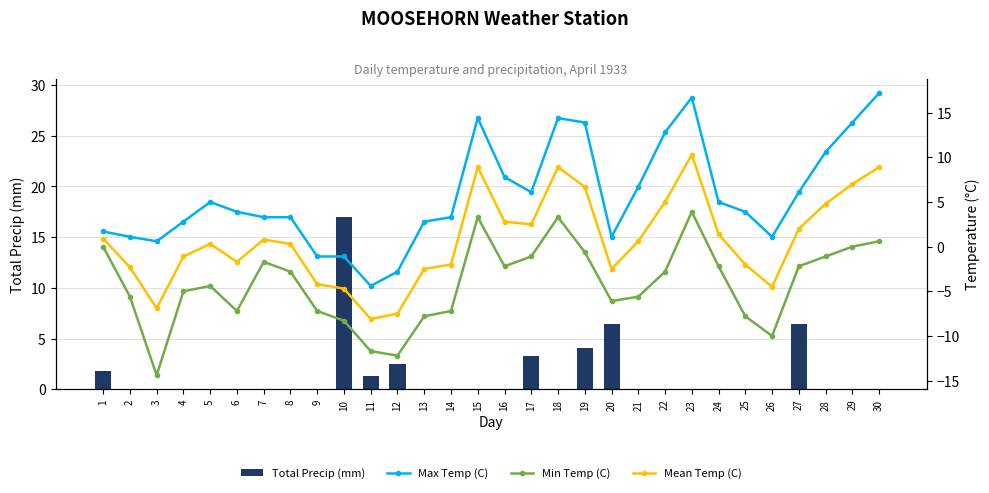

Reading right to left, list all the values displayed in this chart.

Total Precip (mm): 0.0	0.0	0.0	6.4	0.0	0.0	0.0	0.0	0.0	0.0	6.4	4.1	0.0	3.3	0.0	0.0	0.0	0.0	2.5	1.3	17.0	0.0	0.0	0.0	0.0	0.0	0.0	0.0	0.0	1.8
Max Temp (C): 17.2	13.9	10.6	6.1	1.1	3.9	5.0	16.7	12.8	6.7	1.1	13.9	14.4	6.1	7.8	14.4	3.3	2.8	-2.8	-4.4	-1.1	-1.1	3.3	3.3	3.9	5.0	2.8	0.6	1.1	1.7
Min Temp (C): 0.6	0.0	-1.1	-2.2	-10.0	-7.8	-2.2	3.9	-2.8	-5.6	-6.1	-0.6	3.3	-1.1	-2.2	3.3	-7.2	-7.8	-12.2	-11.7	-8.3	-7.2	-2.8	-1.7	-7.2	-4.4	-5.0	-14.4	-5.6	0.0
Mean Temp (C): 8.9	7.0	4.8	2.0	-4.5	-2.0	1.4	10.3	5.0	0.6	-2.5	6.7	8.9	2.5	2.8	8.9	-2.0	-2.5	-7.5	-8.1	-4.7	-4.2	0.3	0.8	-1.7	0.3	-1.1	-6.9	-2.3	0.9